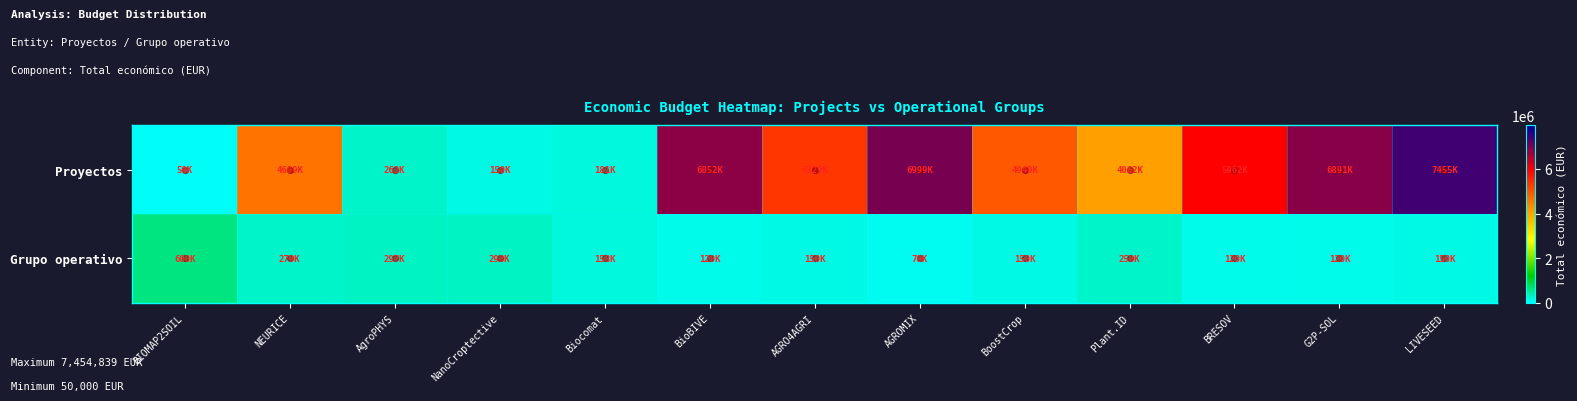

How many distinct data groups are displayed?

2